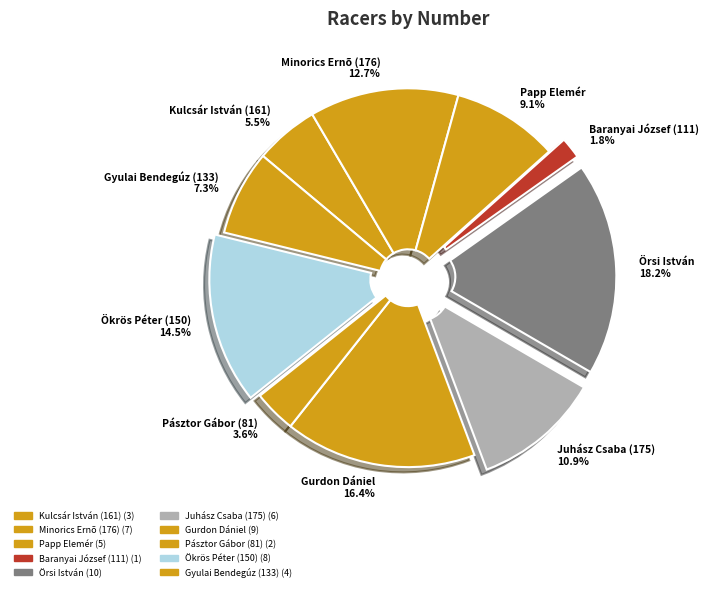

Which category has the smallest portion of the pie?

Baranyai József (111)